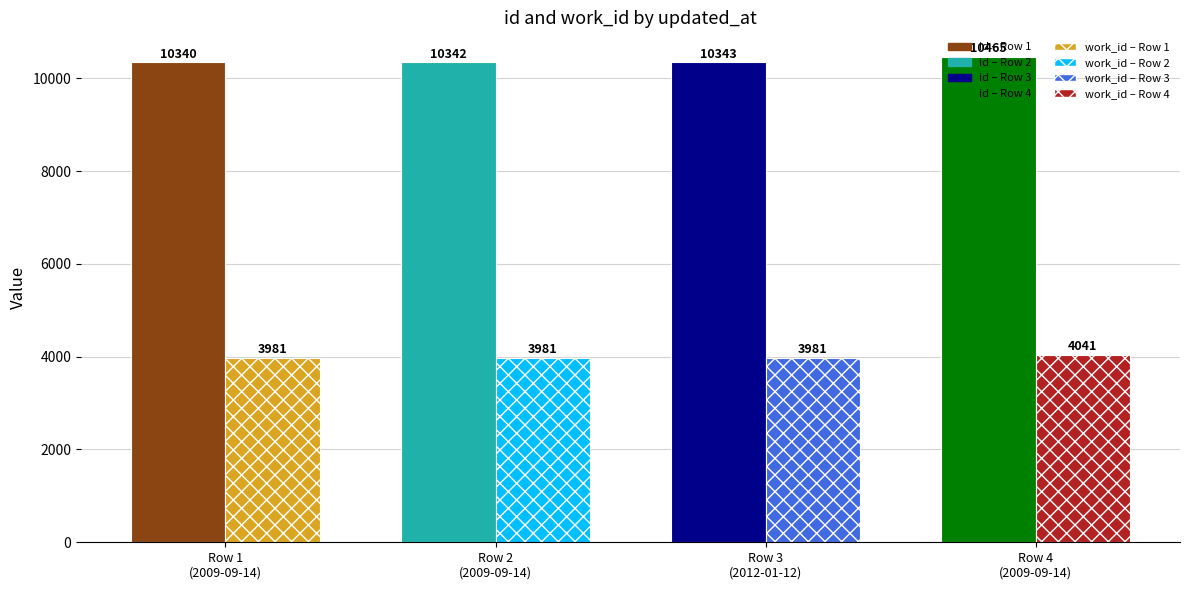

Which category has the lowest value in the id series?

2009-09-14